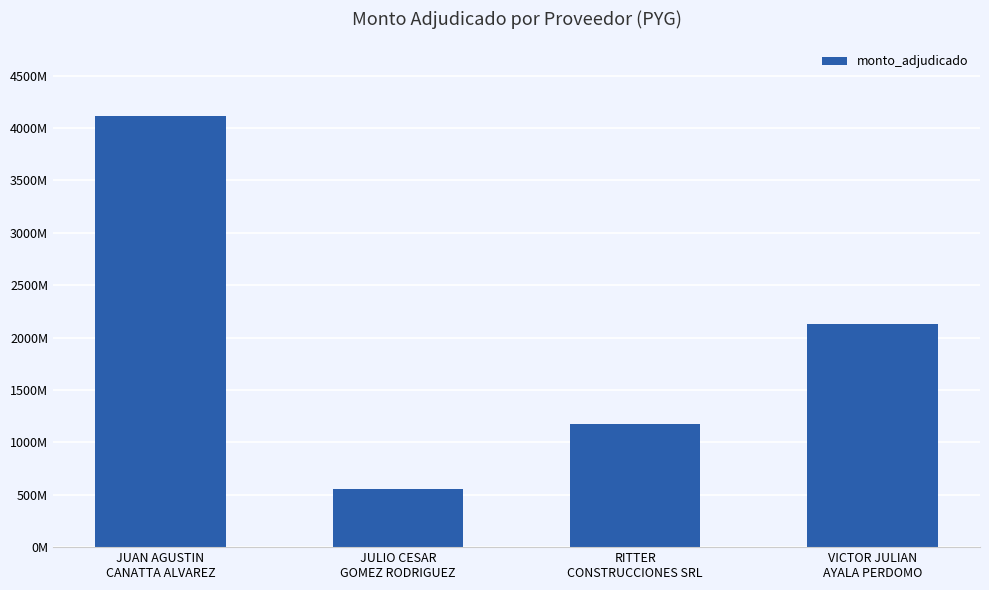

Reading left to right, transcribe all the data shown in this chart.

JUAN AGUSTIN
CANATTA ALVAREZ=4112932387	JULIO CESAR
GOMEZ RODRIGUEZ=559350000	RITTER
CONSTRUCCIONES SRL=1175892603	VICTOR JULIAN
AYALA PERDOMO=2128833555